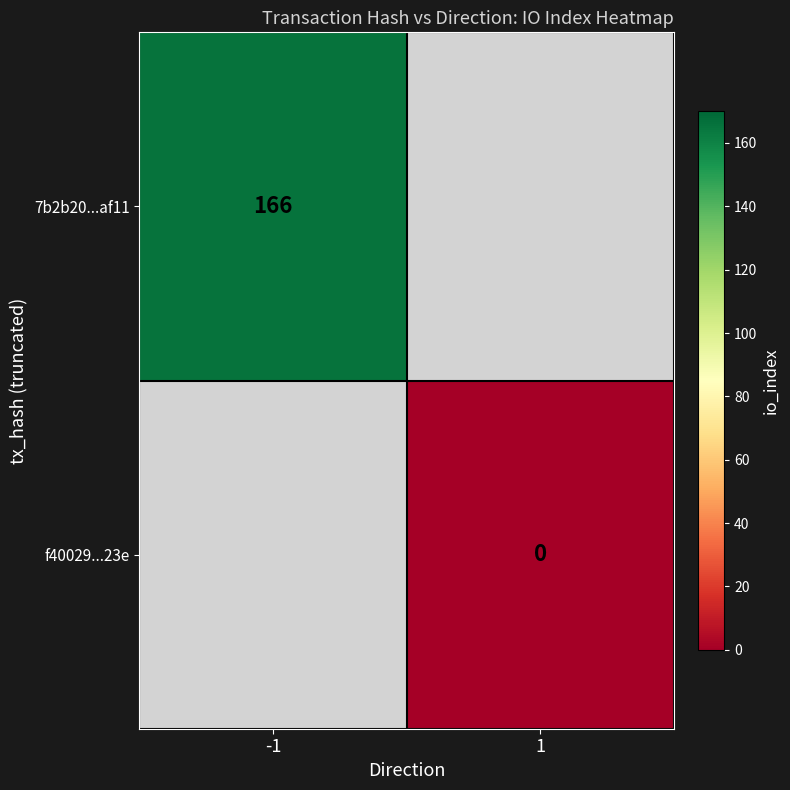

Is it true that 7b2b20...af11 equals 91 at -1?

False